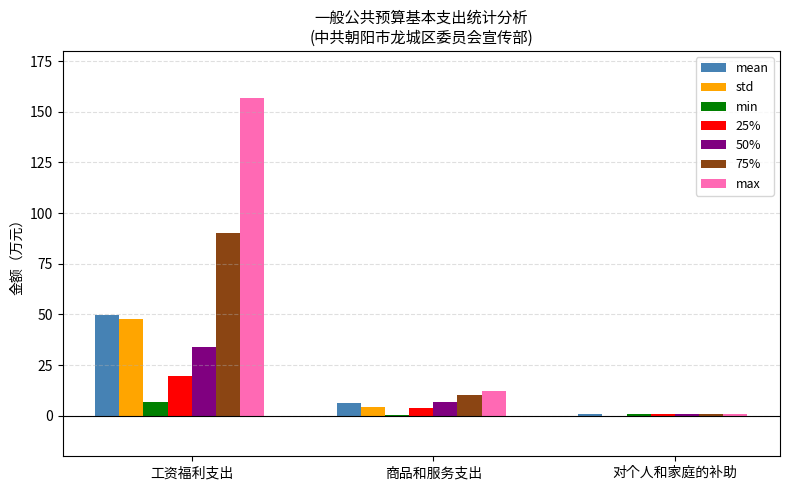

What is the total value across all series at 工资福利支出?

405.2